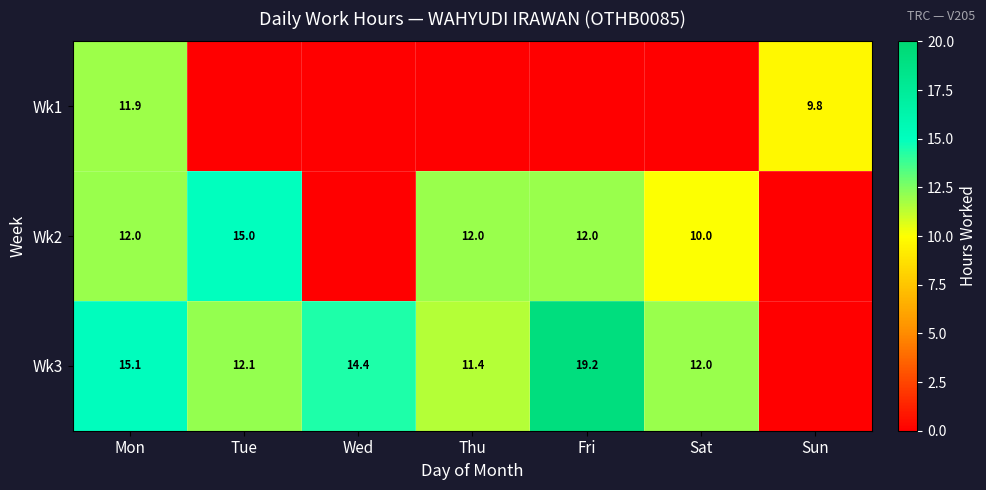

True or false: Wk2 has a value of 12.0 at Mon.

True